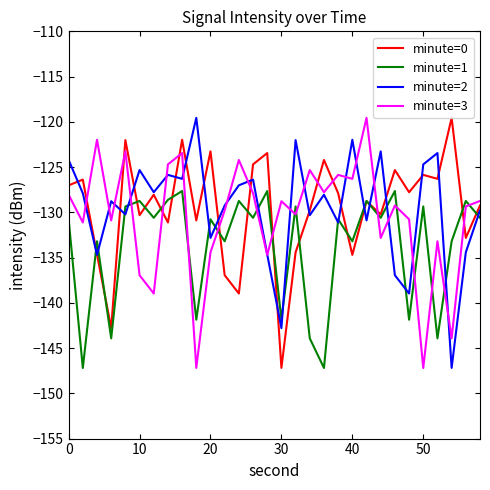

What is the greatest value displayed?

-119.6